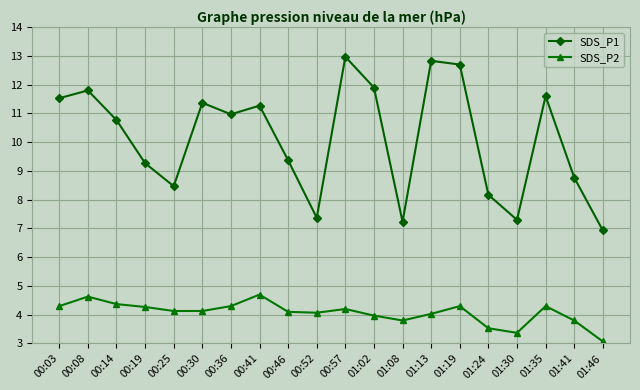

Which category has the highest value across all series?

00:57